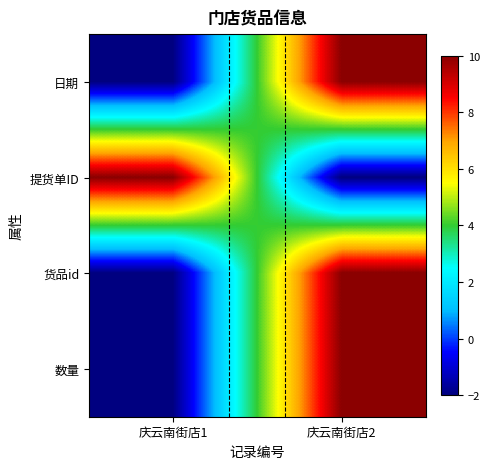

At 庆云南街店1, list the series in order from smallest to largest.

日期, 货品id, 数量, 提货单ID